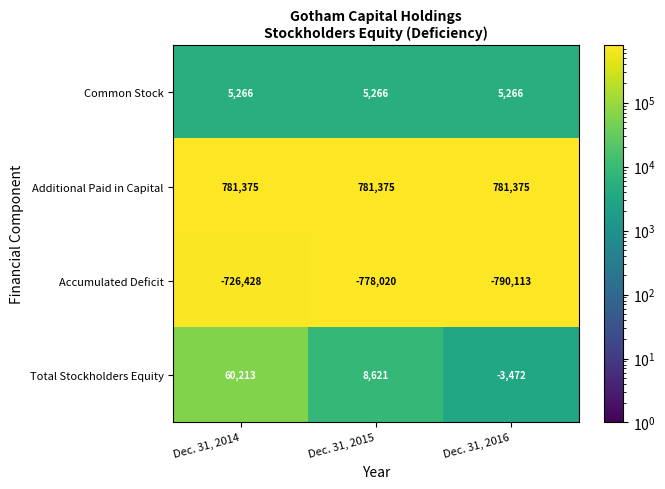

What is the spread (max minus min) of values at Dec. 31, 2014?

1507803